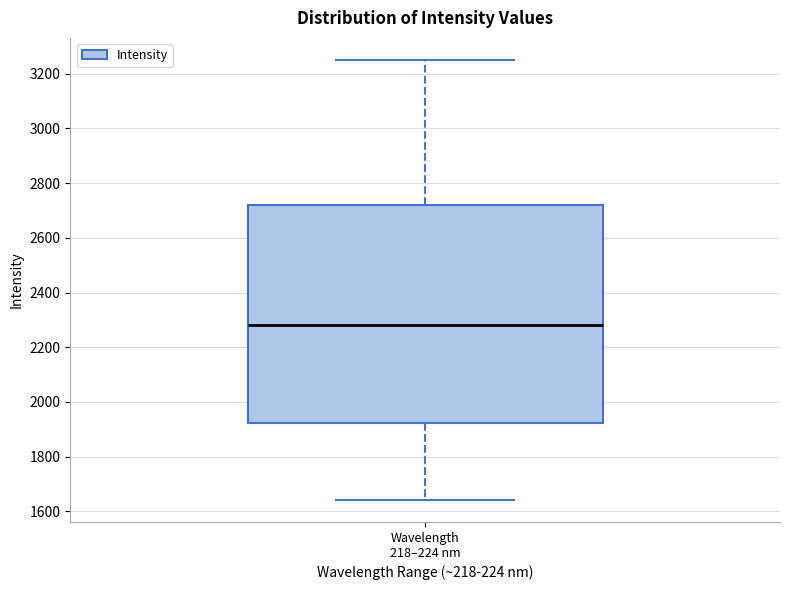

Transcribe this box plot: give where the median line is, the range the box spans, and where the two whiskers end, as read against the y-axis. The values are not printed on the chart, so give them approximately, as read against the axis.

median 2280, box 1920 to 2720, whiskers 1640 to 3260